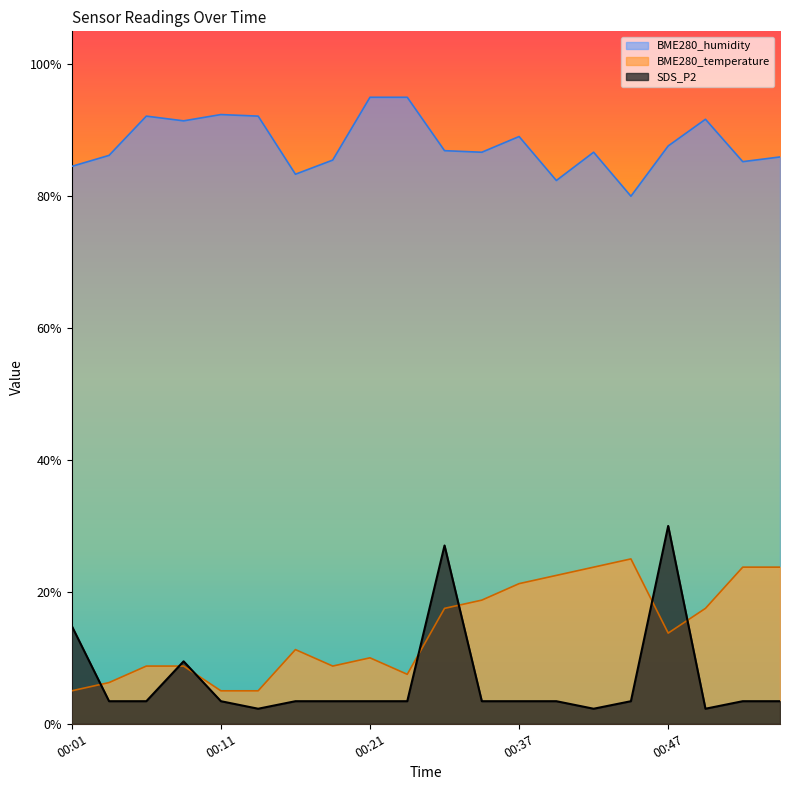

Which series has the largest range (max minus min)?

SDS_P2